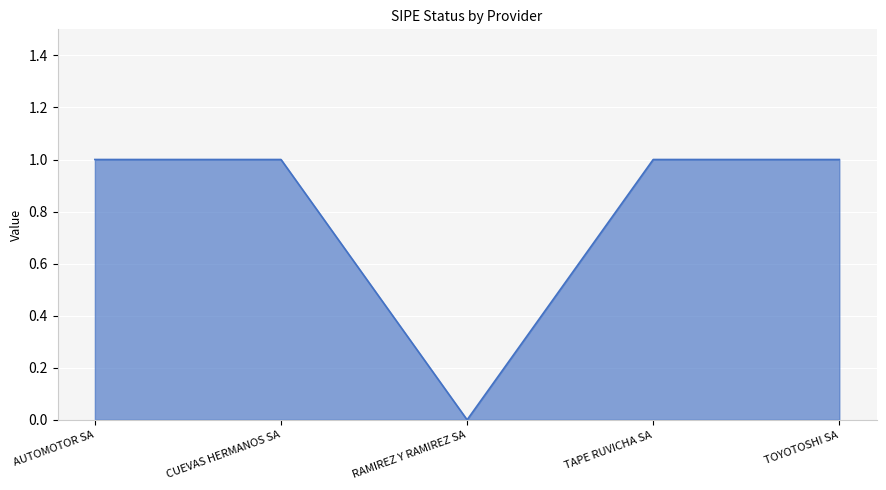

Reading right to left, transcribe all the data shown in this chart.

1	1	0	1	1